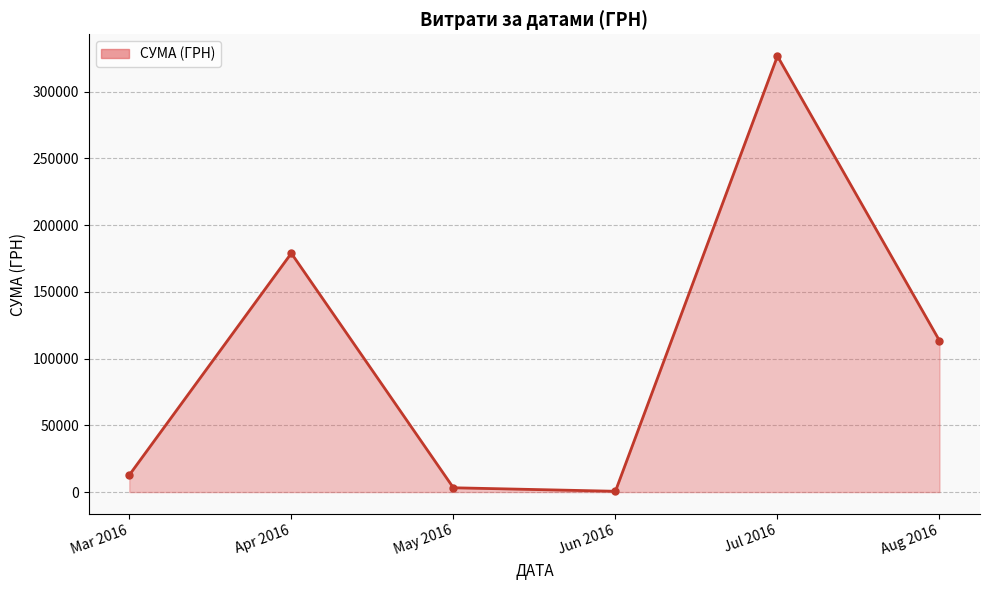

What is the sum of all values?

635437.9